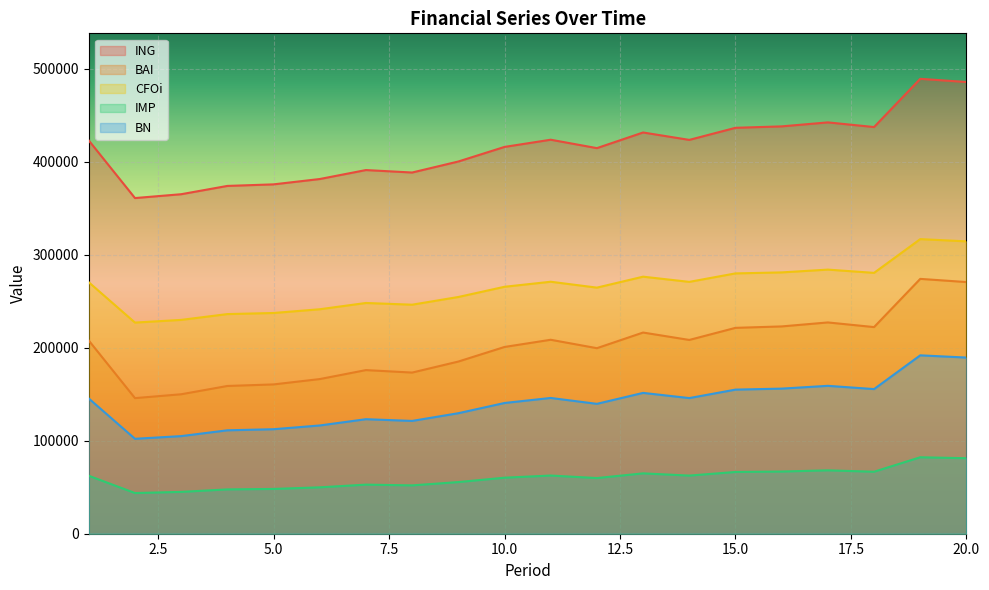

Count the number of data series in this chart.

5